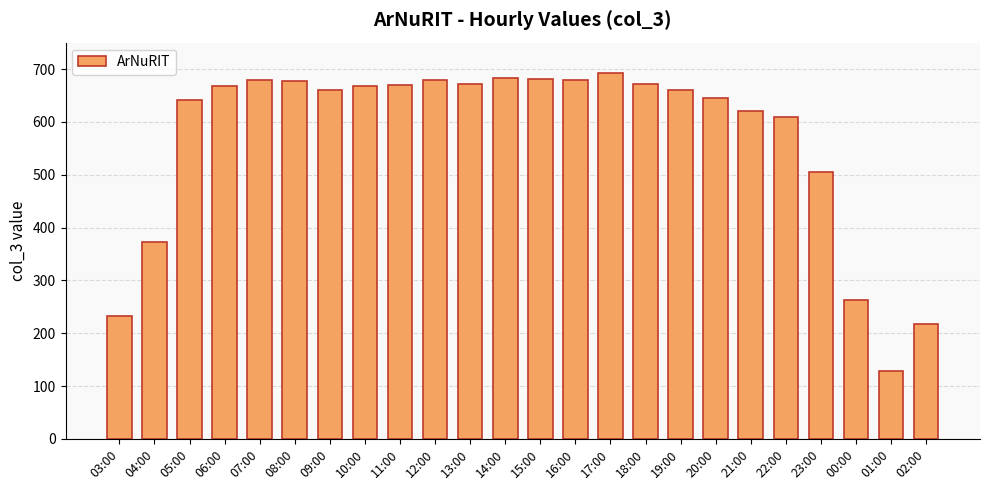

What is the label of the 17th bar from the left?

19:00